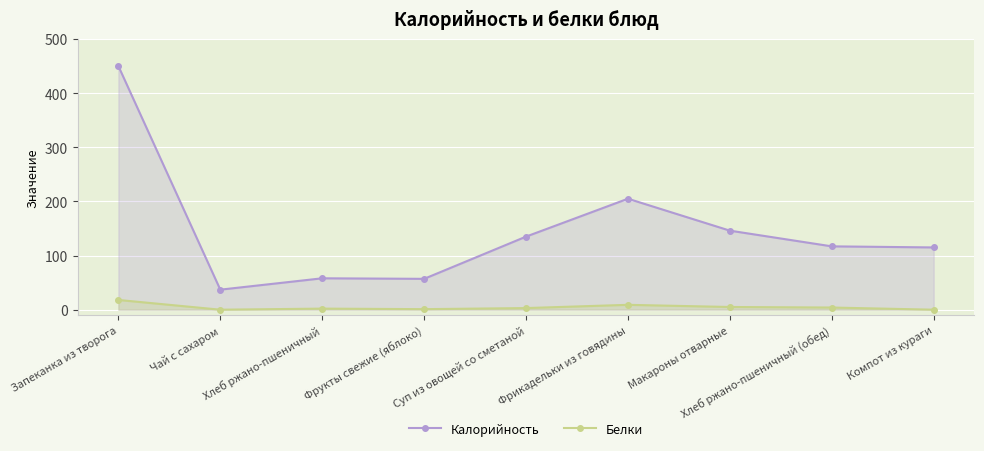

Where is Калорийность nearest to the value 243?

Фрикадельки из говядины